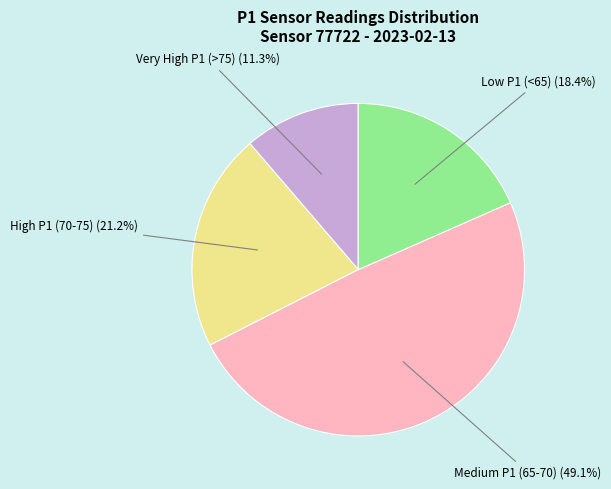

Is there a majority slice in this chart?

No